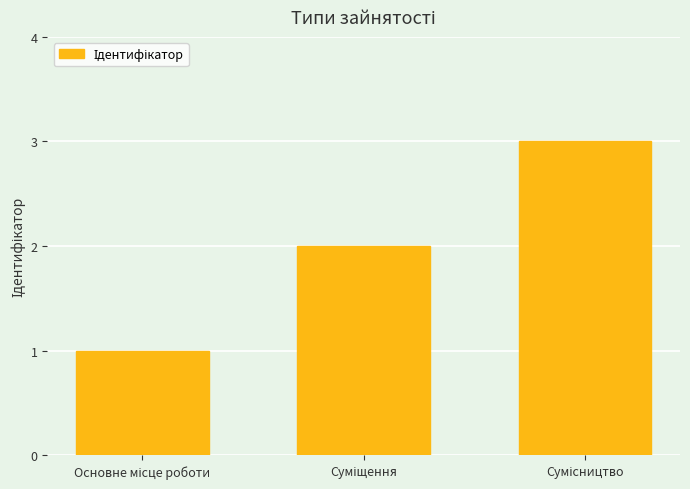

What is the value of the 1st bar from the left?

1